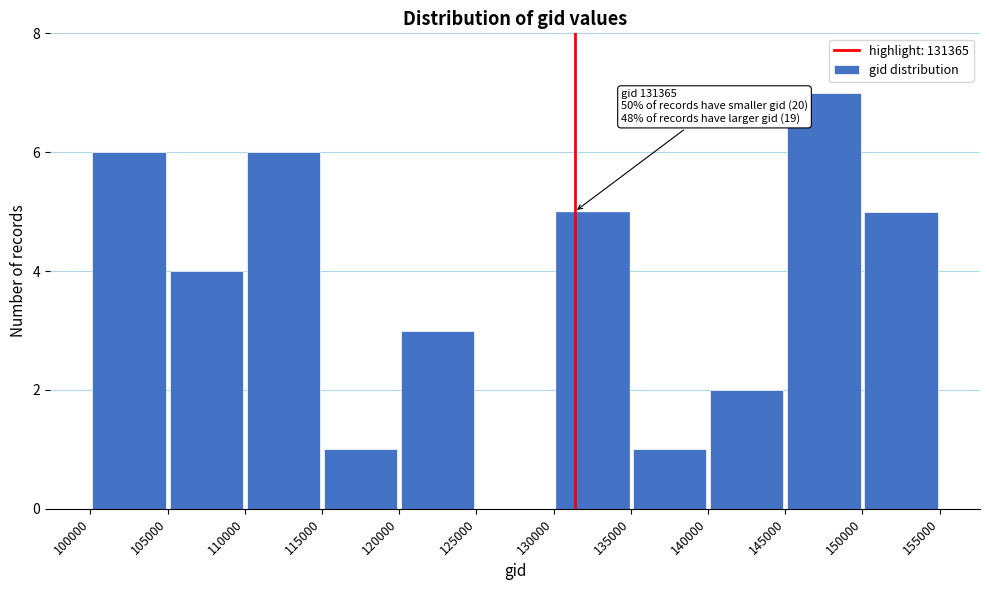

Over which range of the x-axis is the bar tallest?

145000 to 150000